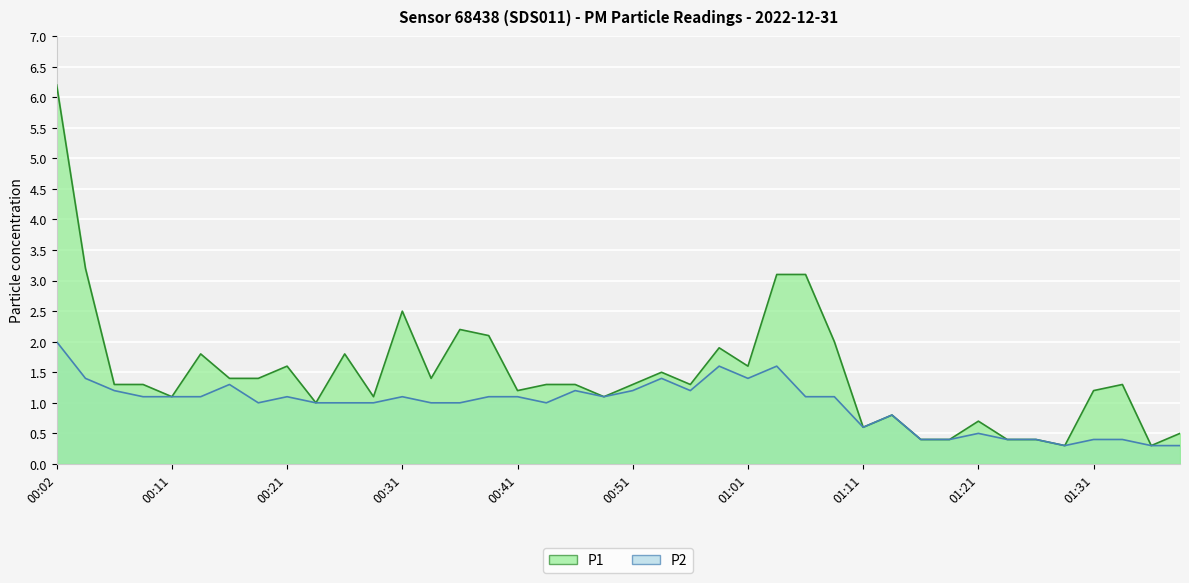

Is it true that P2 equals 0.6 at 01:16?

False